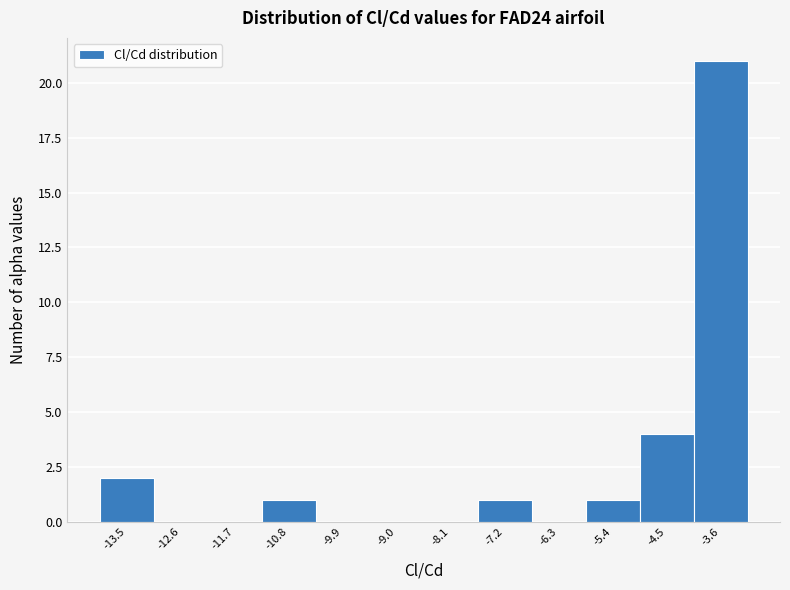

Reading left to right, transcribe all the data shown in this chart.

-13.5=2	-12.6=0	-11.7=0	-10.8=1	-9.9=0	-9.0=0	-8.1=0	-7.2=1	-6.3=0	-5.4=1	-4.5=4	-3.6=21